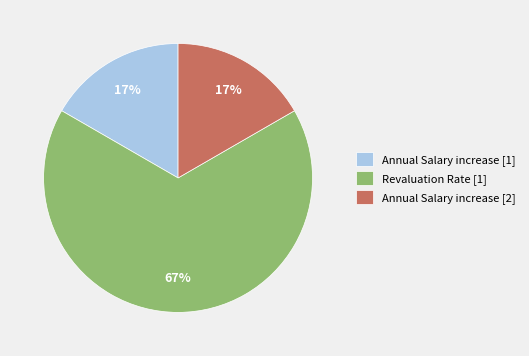

Which slice is the largest?

Revaluation Rate [1]